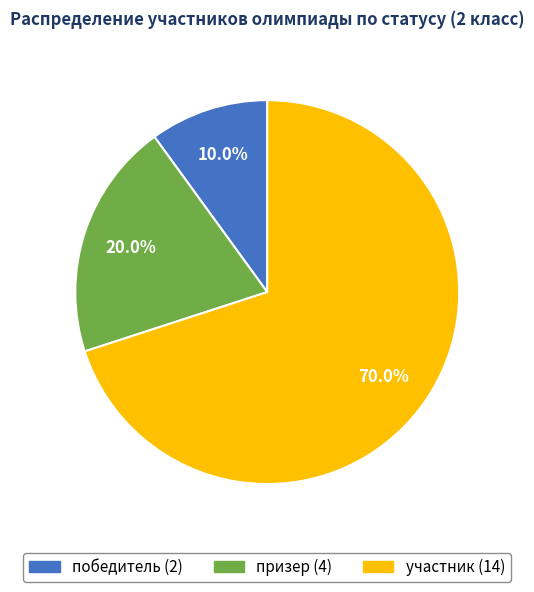

How many slices are in this pie chart?

3